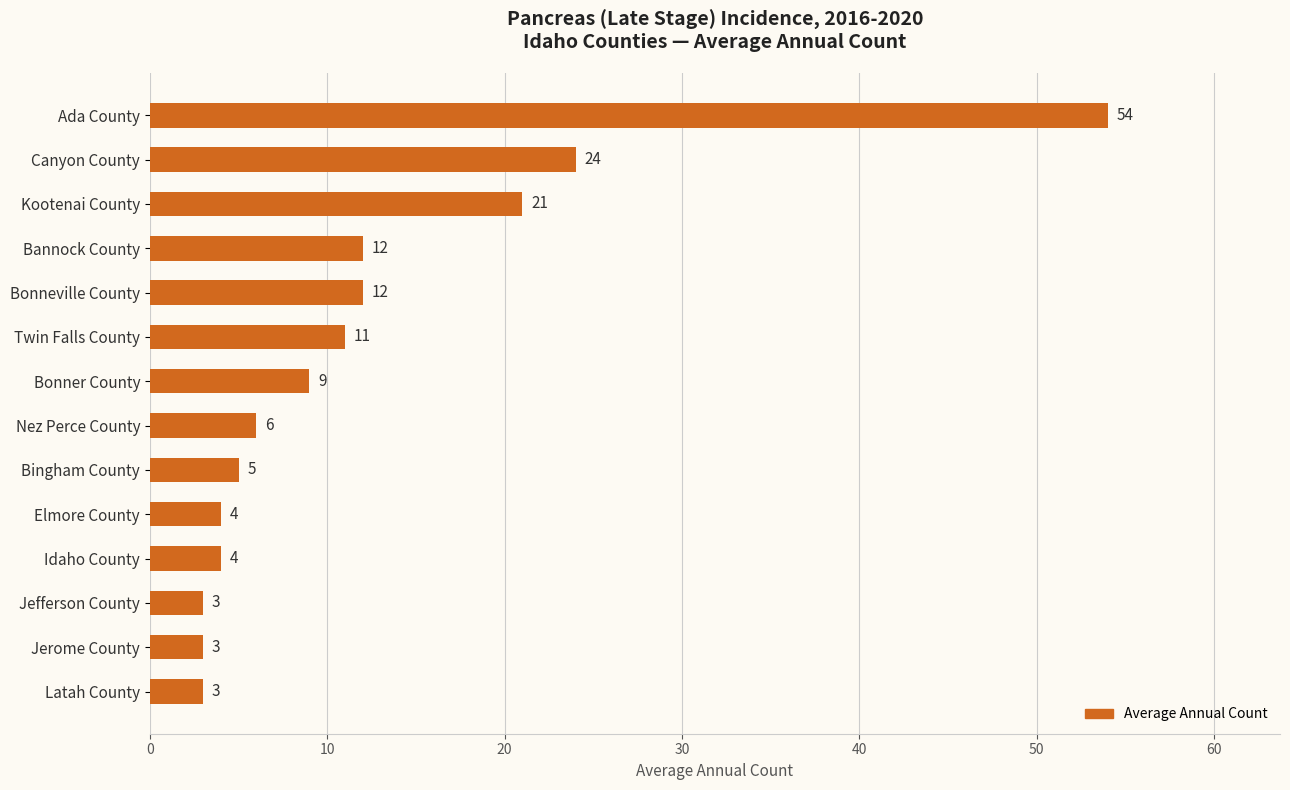

What is the sum of the values at Jefferson County and Nez Perce County?

9